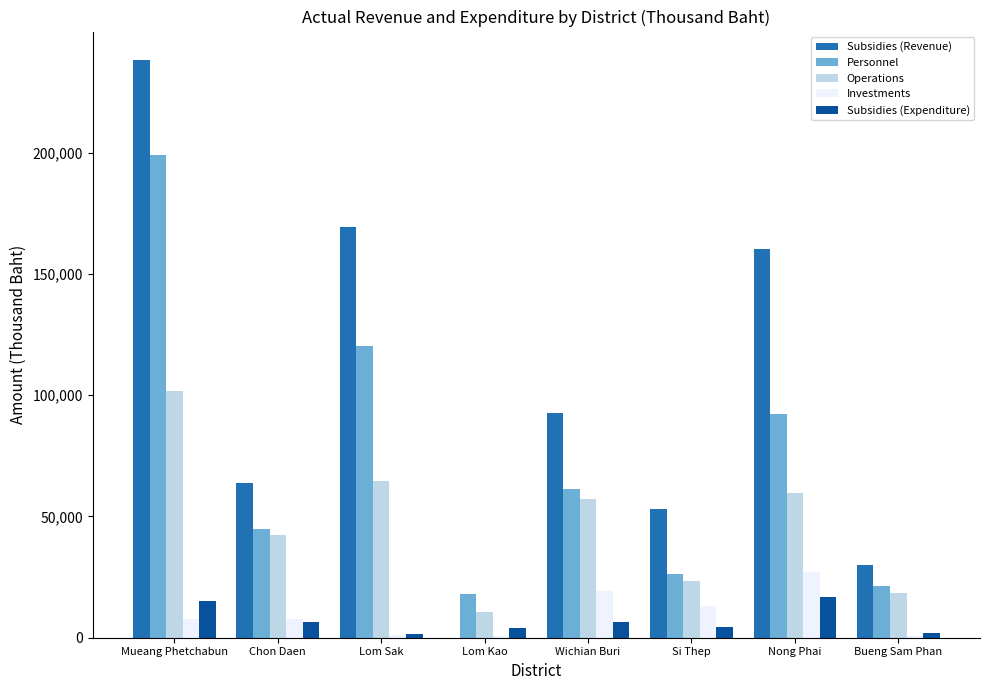

Which series changed the most between Lom Kao and Wichian Buri?

Subsidies (Revenue)